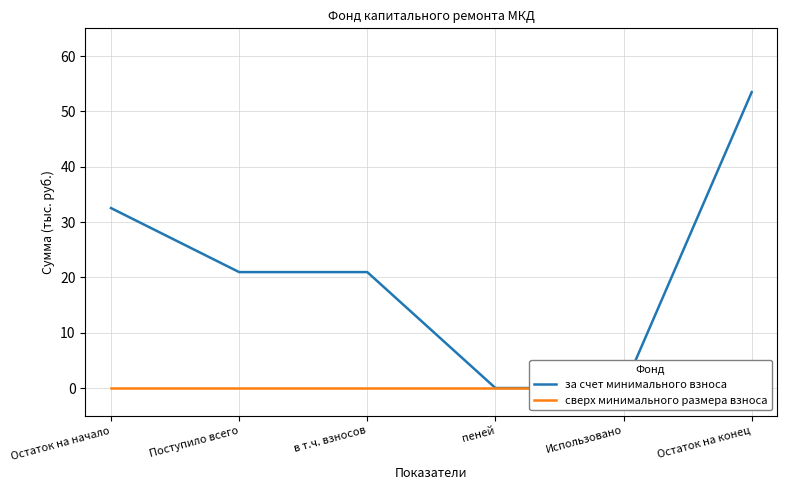

At which label does сверх минимального размера взноса reach its peak?

Остаток на начало